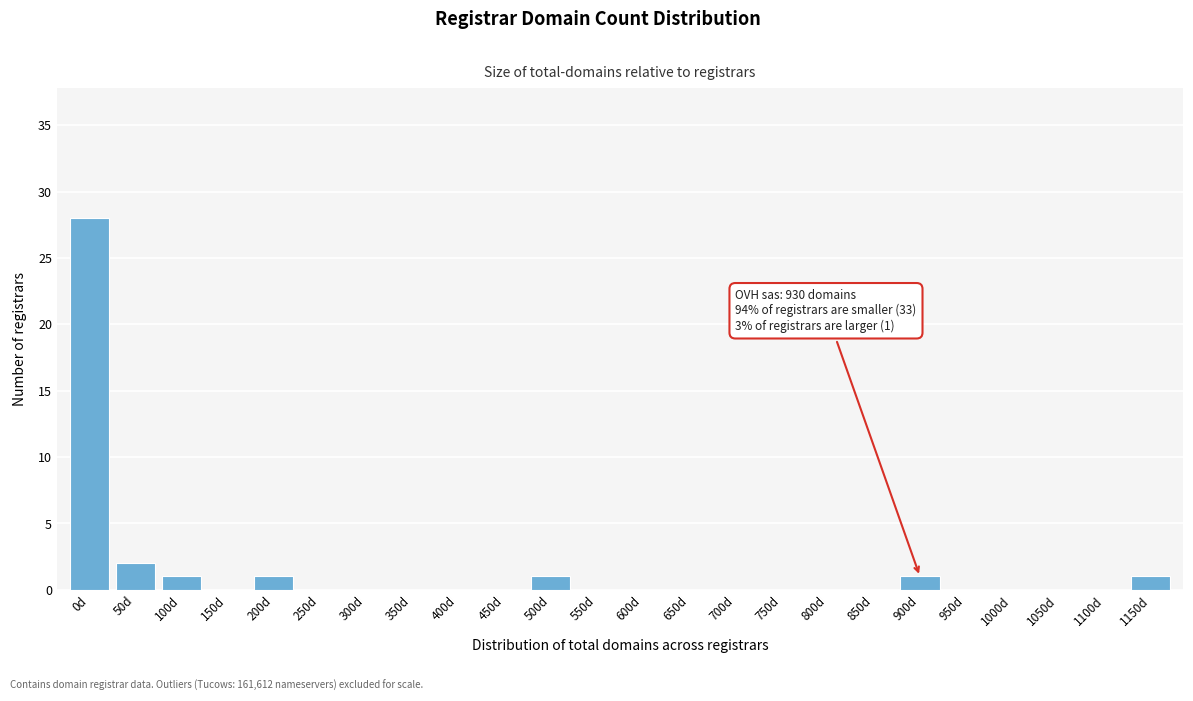

Reading right to left, extract all data points from this chart.

1150d=1	1100d=0	1050d=0	1000d=0	950d=0	900d=1	850d=0	800d=0	750d=0	700d=0	650d=0	600d=0	550d=0	500d=1	450d=0	400d=0	350d=0	300d=0	250d=0	200d=1	150d=0	100d=1	50d=2	0d=28